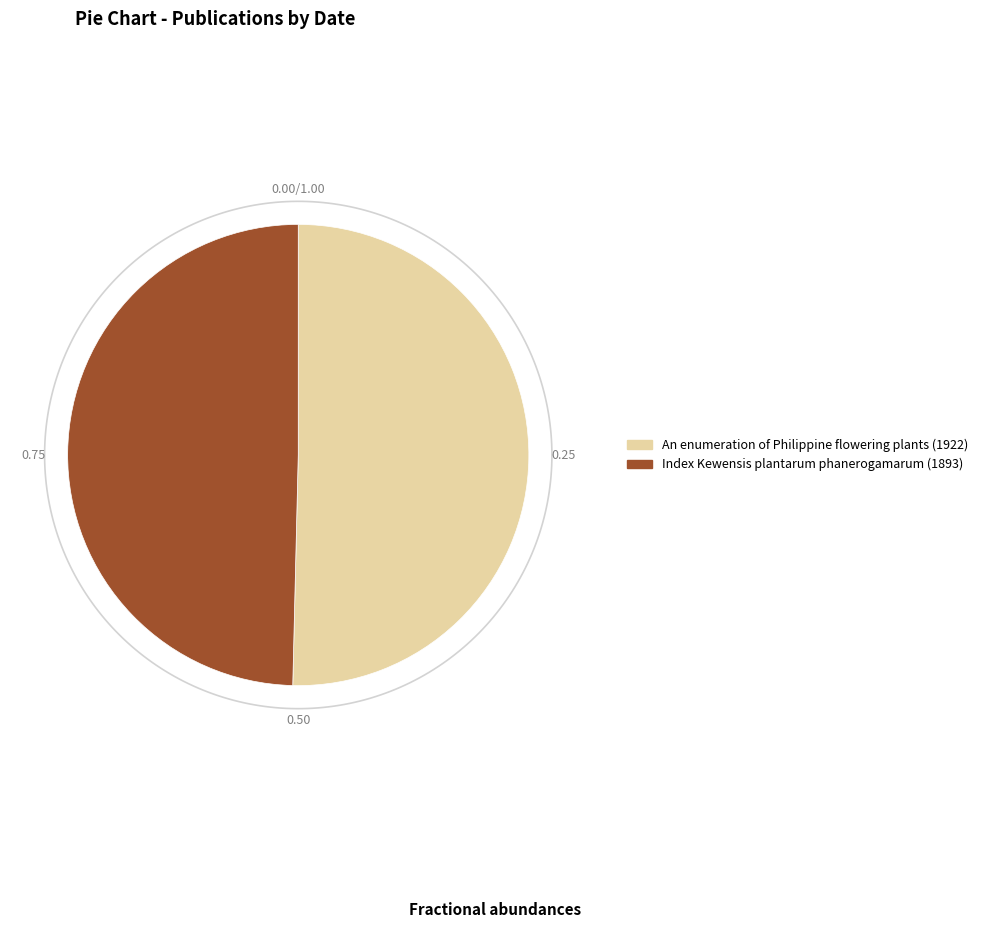

To the nearest percent, what is the difference between the largest and smallest slice percentages?

1%